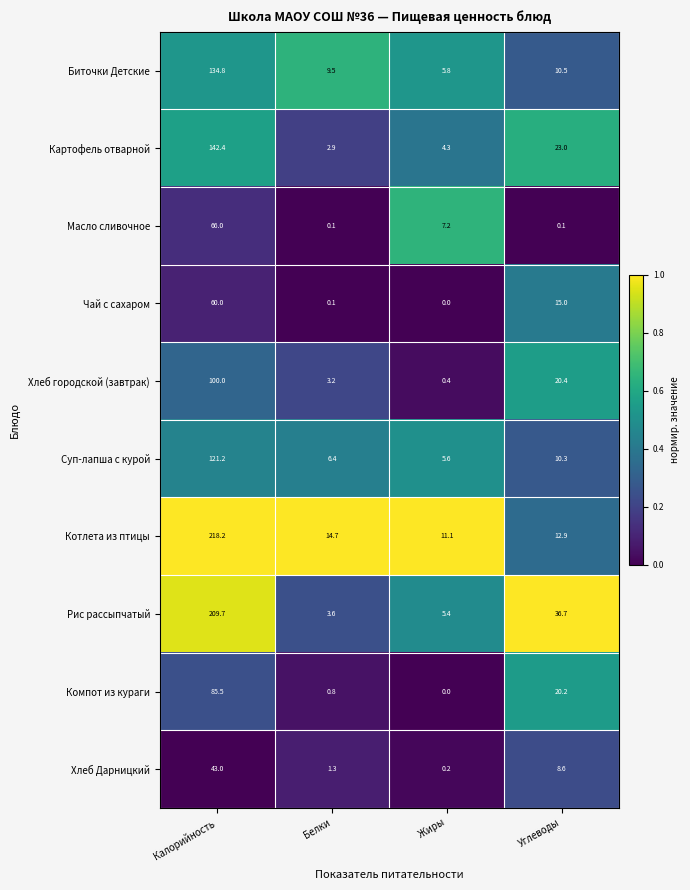

What is the difference between the maximum and minimum values in the Масло сливочное series?

65.9